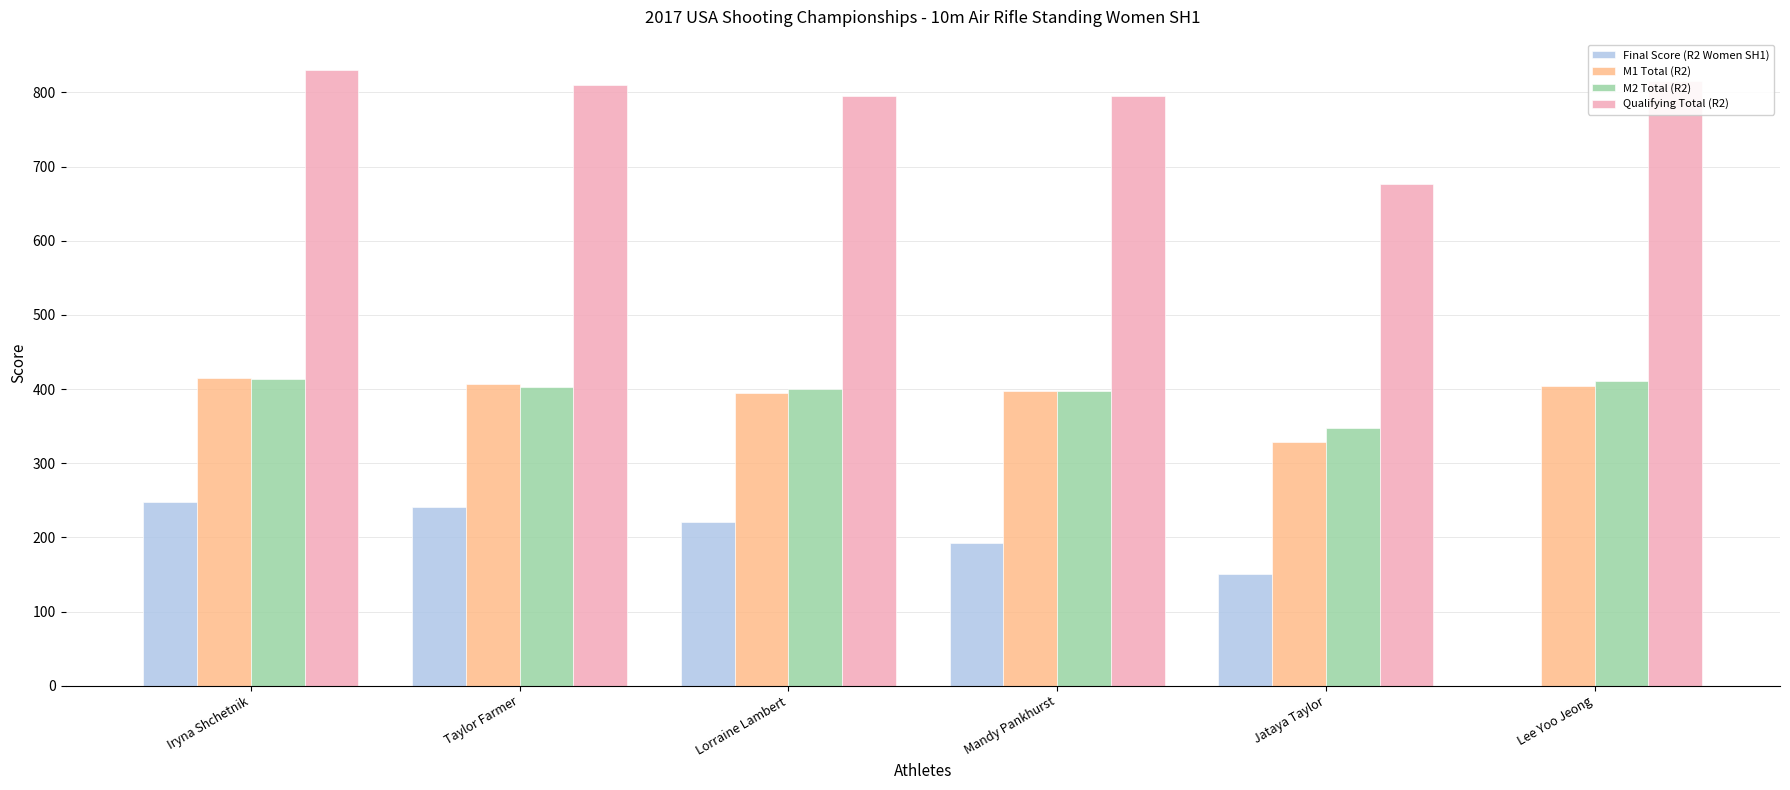

The M2 Total (R2) series shows 398.0 at Mandy Pankhurst. True or false?

True